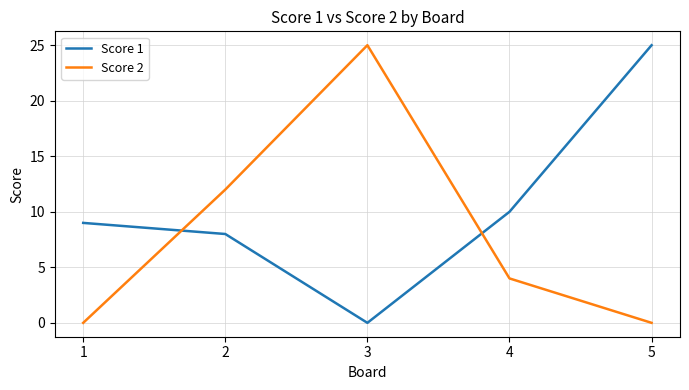

In Score 2, how many points are higher than both neighbors (excluding endpoints)?

1